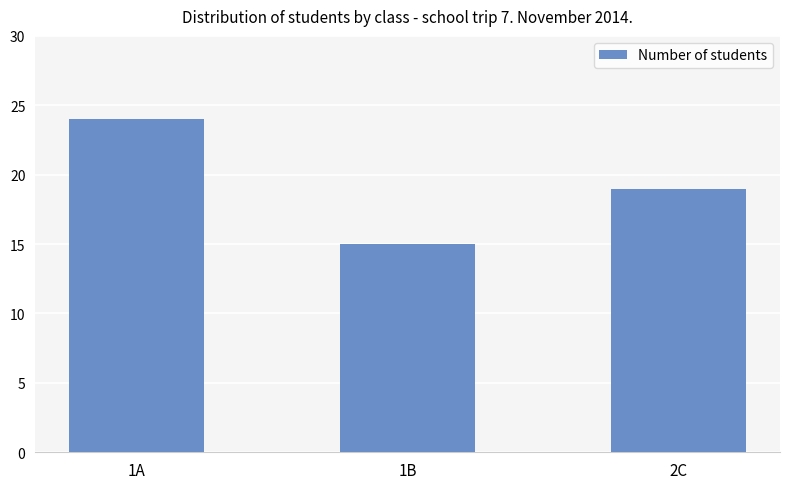

Reading left to right, transcribe all the data shown in this chart.

24	15	19